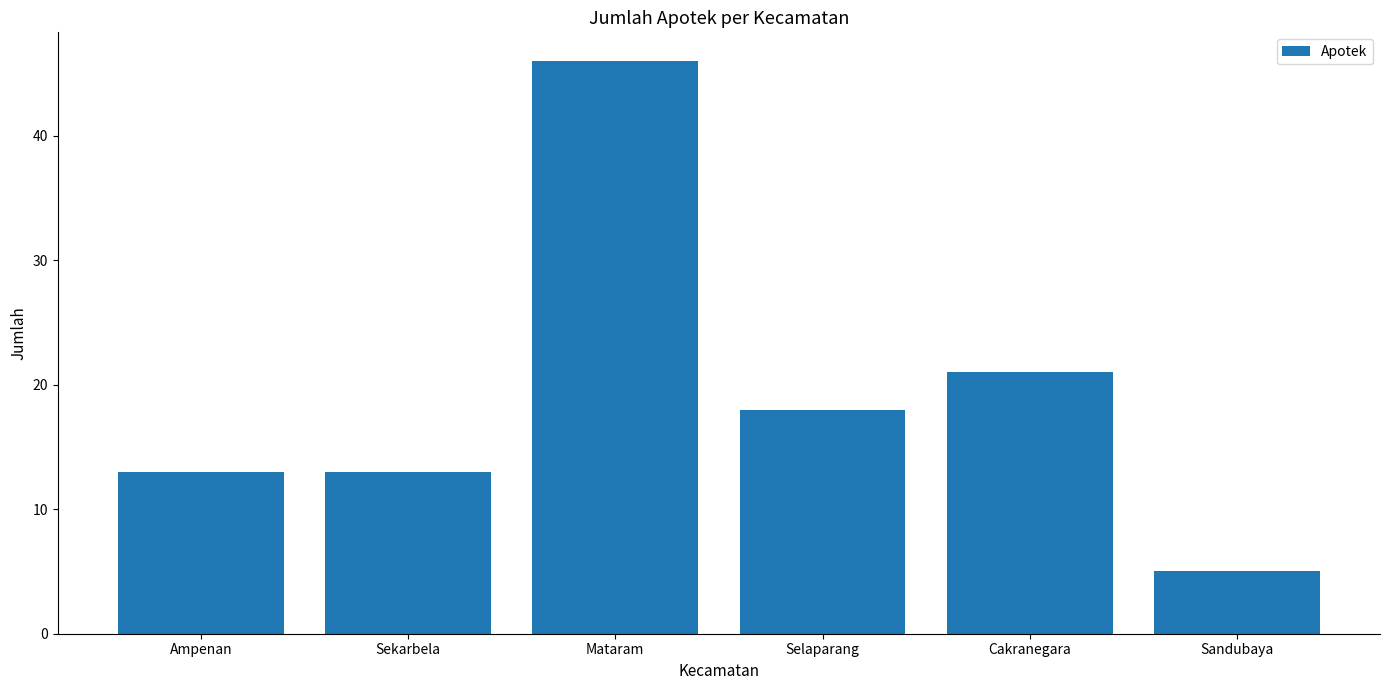

Which has a higher value, Cakranegara or Mataram?

Mataram